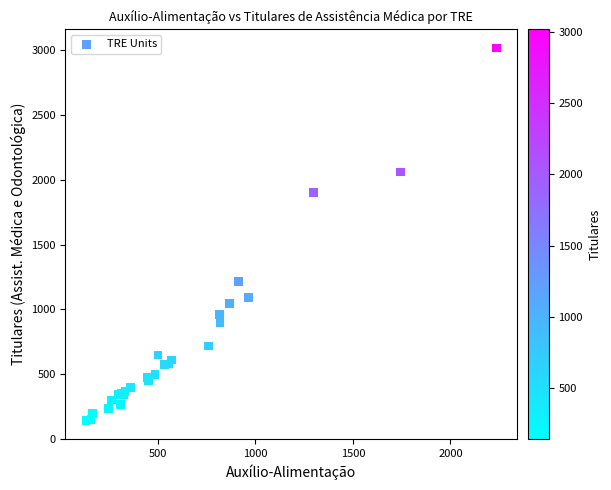

What Y value in the scatter plot is closest to 1579?

1902